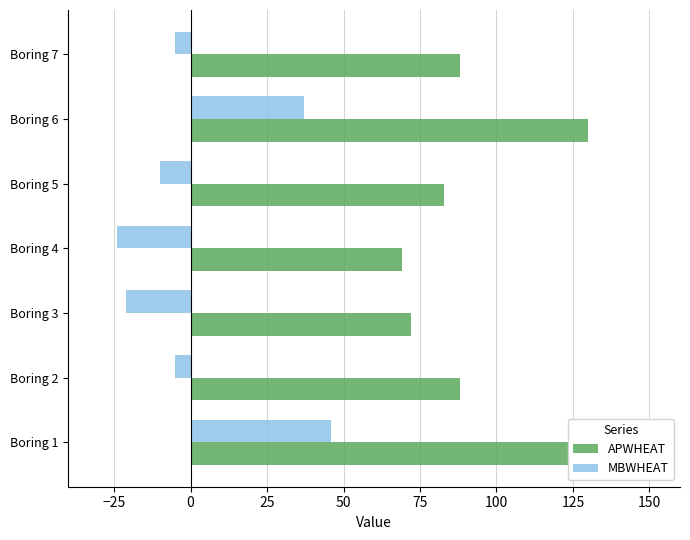

Which series has the widest spread of values?

APWHEAT